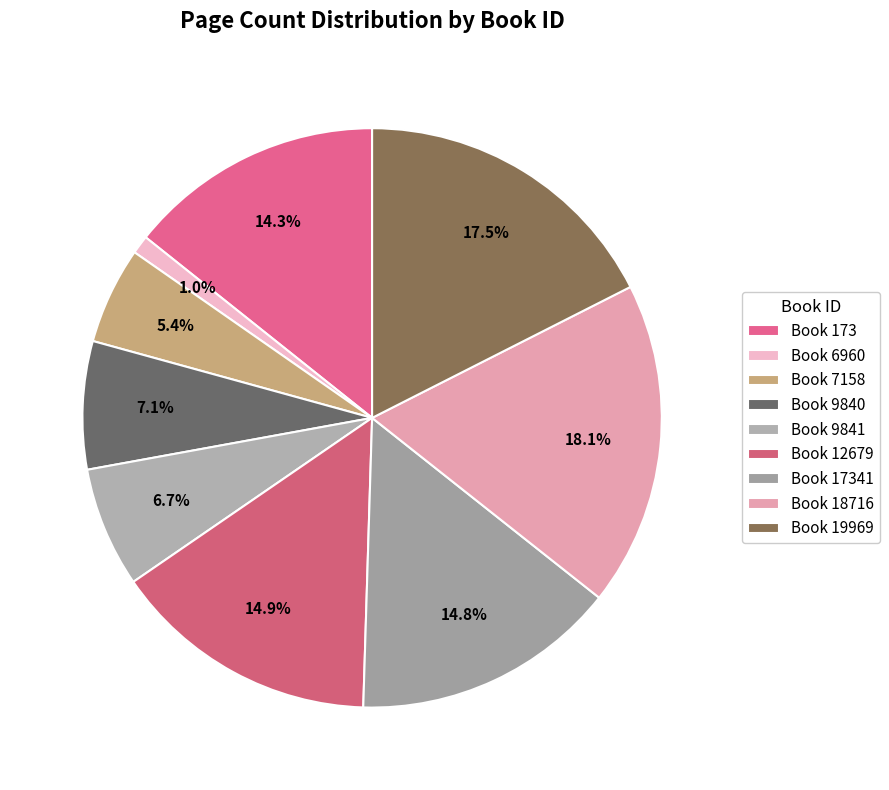

How many segments does this pie chart have?

9